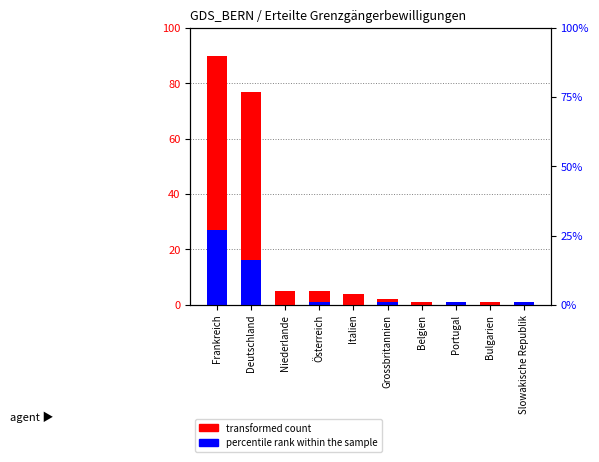

Which series has the widest spread of values?

transformed count